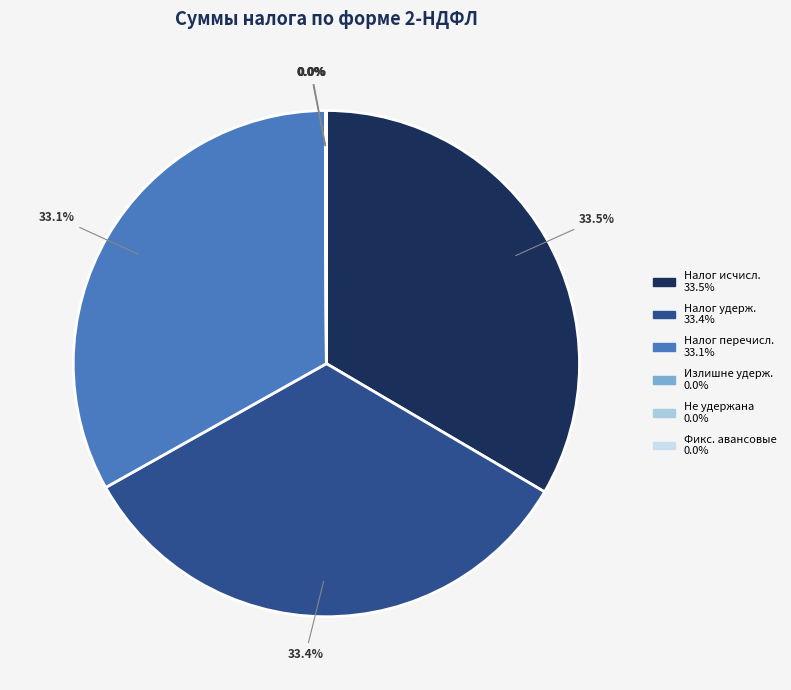

Is there any slice that represents more than half of the pie?

No